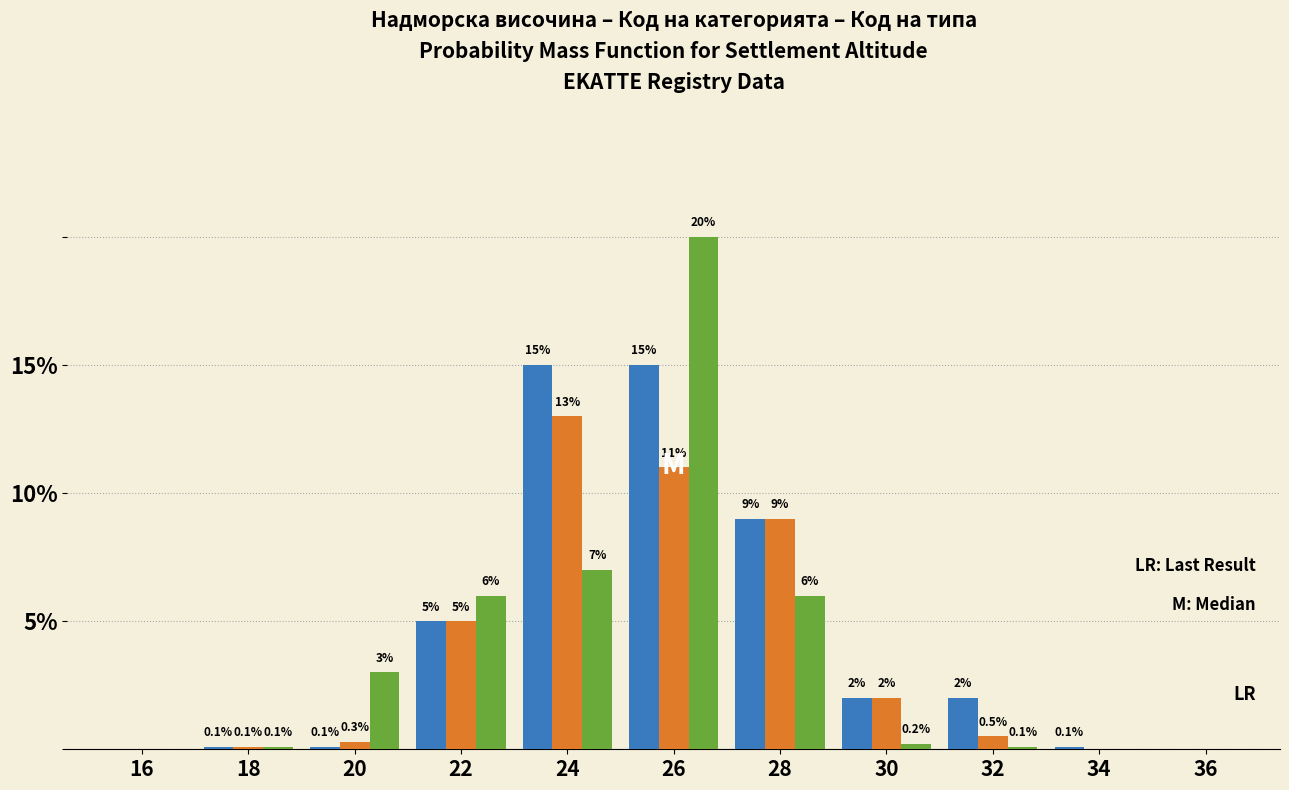

Reading left to right, list all the values displayed in this chart.

Код на типа: 16=0.0	18=0.1	20=0.1	22=5.0	24=15.0	26=15.0	28=9.0	30=2.0	32=2.0	34=0.1	36=0.0
Код на категорията: 16=0.0	18=0.1	20=0.3	22=5.0	24=13.0	26=11.0	28=9.0	30=2.0	32=0.5	34=0.0	36=0.0
Надморска височина: 16=0.0	18=0.1	20=3.0	22=6.0	24=7.0	26=20.0	28=6.0	30=0.2	32=0.1	34=0.0	36=0.0